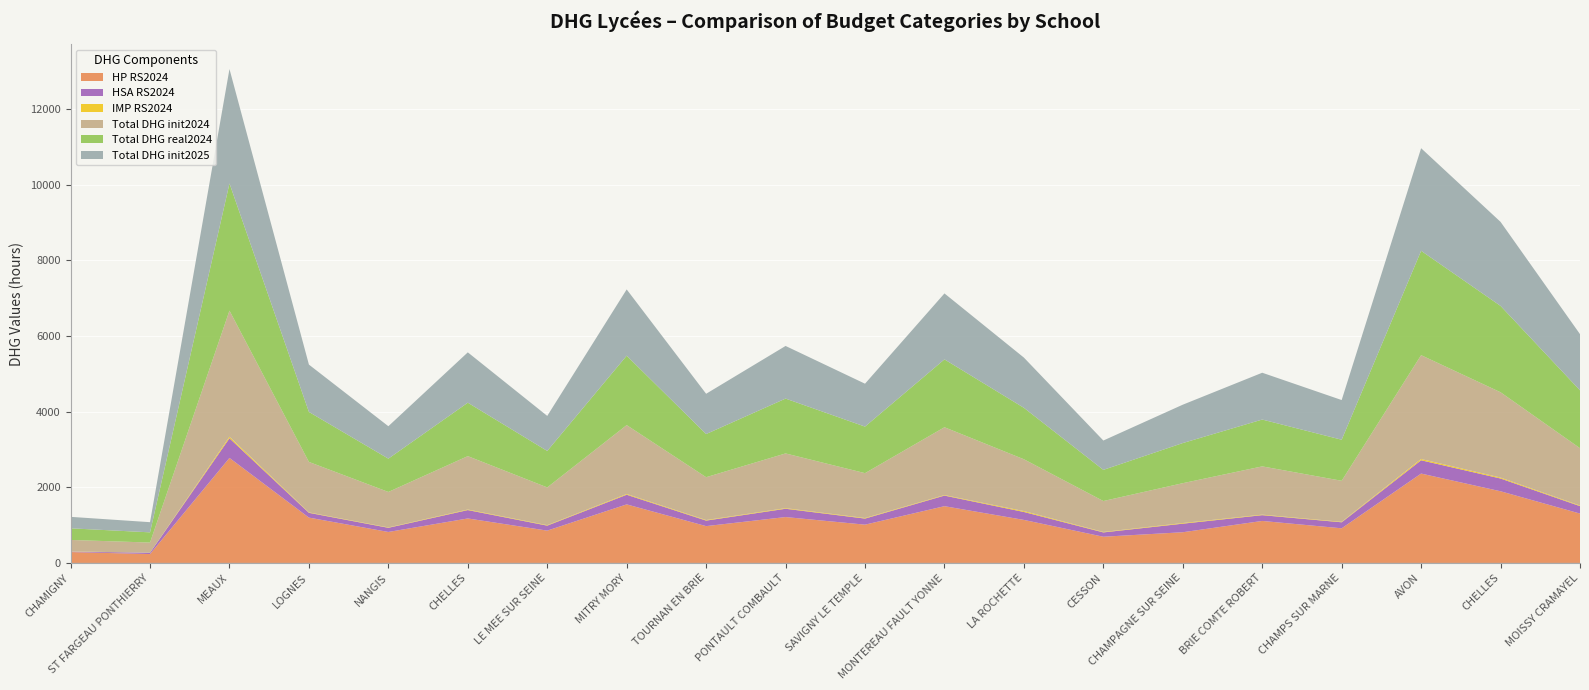

Reading left to right, extract all data points from this chart.

HP RS2024: CHAMIGNY=286.6	ST FARGEAU PONTHIERRY=233.5	MEAUX=2776.4	LOGNES=1197.7	NANGIS=818.0	CHELLES=1175.3	LE MEE SUR SEINE=853.5	MITRY MORY=1547.6	TOURNAN EN BRIE=972.6	PONTAULT COMBAULT=1212.5	SAVIGNY LE TEMPLE=1011.3	MONTEREAU FAULT YONNE=1500.2	LA ROCHETTE=1136.7	CESSON=691.7	CHAMPAGNE SUR SEINE=810.8	BRIE COMTE ROBERT=1109.5	CHAMPS SUR MARNE=914.8	AVON=2362.9	CHELLES=1894.6	MOISSY CRAMAYEL=1304.6
HSA RS2024: CHAMIGNY=11.9	ST FARGEAU PONTHIERRY=35.5	MEAUX=520.4	LOGNES=126.8	NANGIS=110.3	CHELLES=221.9	LE MEE SUR SEINE=131.8	MITRY MORY=255.0	TOURNAN EN BRIE=145.8	PONTAULT COMBAULT=219.4	SAVIGNY LE TEMPLE=160.7	MONTEREAU FAULT YONNE=280.1	LA ROCHETTE=210.0	CESSON=114.5	CHAMPAGNE SUR SEINE=226.5	BRIE COMTE ROBERT=153.0	CHAMPS SUR MARNE=159.2	AVON=351.8	CHELLES=337.4	MOISSY CRAMAYEL=196.5
IMP RS2024: CHAMIGNY=5.0	ST FARGEAU PONTHIERRY=0.0	MEAUX=40.0	LOGNES=11.0	NANGIS=10.0	CHELLES=15.0	LE MEE SUR SEINE=13.0	MITRY MORY=20.0	TOURNAN EN BRIE=15.0	PONTAULT COMBAULT=16.0	SAVIGNY LE TEMPLE=15.0	MONTEREAU FAULT YONNE=14.0	LA ROCHETTE=24.0	CESSON=12.0	CHAMPAGNE SUR SEINE=17.0	BRIE COMTE ROBERT=14.0	CHAMPS SUR MARNE=12.0	AVON=33.0	CHELLES=25.0	MOISSY CRAMAYEL=16.0
Total DHG init2024: CHAMIGNY=303.5	ST FARGEAU PONTHIERRY=269.0	MEAUX=3336.8	LOGNES=1335.5	NANGIS=938.3	CHELLES=1412.2	LE MEE SUR SEINE=998.3	MITRY MORY=1822.6	TOURNAN EN BRIE=1133.5	PONTAULT COMBAULT=1447.9	SAVIGNY LE TEMPLE=1187.0	MONTEREAU FAULT YONNE=1794.3	LA ROCHETTE=1370.7	CESSON=818.2	CHAMPAGNE SUR SEINE=1054.3	BRIE COMTE ROBERT=1276.6	CHAMPS SUR MARNE=1086.0	AVON=2747.7	CHELLES=2257.1	MOISSY CRAMAYEL=1517.1
Total DHG real2024: CHAMIGNY=307.5	ST FARGEAU PONTHIERRY=270.0	MEAUX=3364.4	LOGNES=1322.5	NANGIS=880.9	CHELLES=1413.4	LE MEE SUR SEINE=965.0	MITRY MORY=1836.0	TOURNAN EN BRIE=1141.5	PONTAULT COMBAULT=1450.9	SAVIGNY LE TEMPLE=1231.2	MONTEREAU FAULT YONNE=1795.3	LA ROCHETTE=1360.9	CESSON=824.2	CHAMPAGNE SUR SEINE=1061.6	BRIE COMTE ROBERT=1239.1	CHAMPS SUR MARNE=1086.0	AVON=2760.7	CHELLES=2283.8	MOISSY CRAMAYEL=1531.0
Total DHG init2025: CHAMIGNY=303.5	ST FARGEAU PONTHIERRY=269.0	MEAUX=3026.2	LOGNES=1252.5	NANGIS=858.0	CHELLES=1332.1	LE MEE SUR SEINE=926.6	MITRY MORY=1753.4	TOURNAN EN BRIE=1065.3	PONTAULT COMBAULT=1392.4	SAVIGNY LE TEMPLE=1135.2	MONTEREAU FAULT YONNE=1744.9	LA ROCHETTE=1328.5	CESSON=776.5	CHAMPAGNE SUR SEINE=1014.9	BRIE COMTE ROBERT=1238.3	CHAMPS SUR MARNE=1049.7	AVON=2714.1	CHELLES=2223.6	MOISSY CRAMAYEL=1486.1